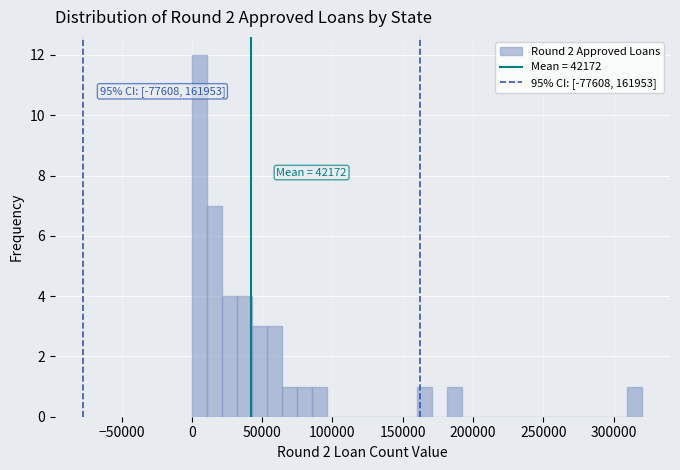

Around what value on the x-axis is the tallest bar? Give the approximate position of its centre, as read against the axis.

5000